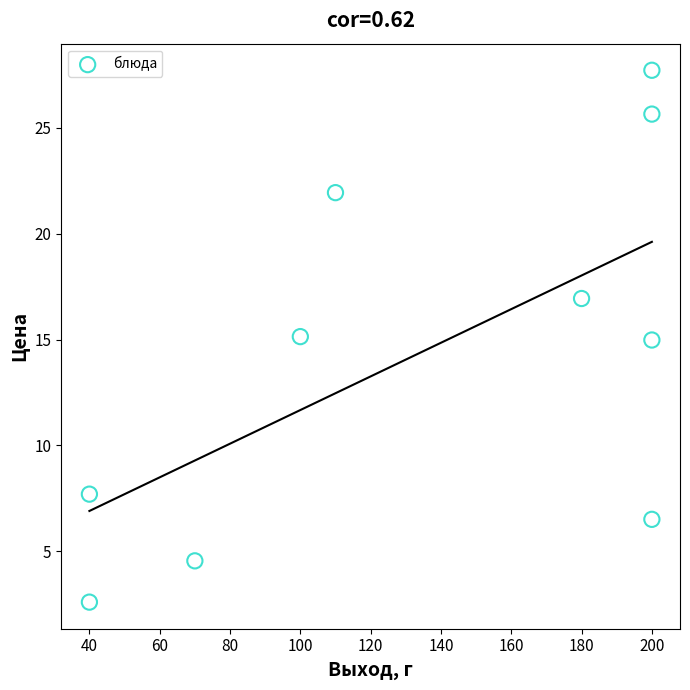

What is the average Y value?

14.4